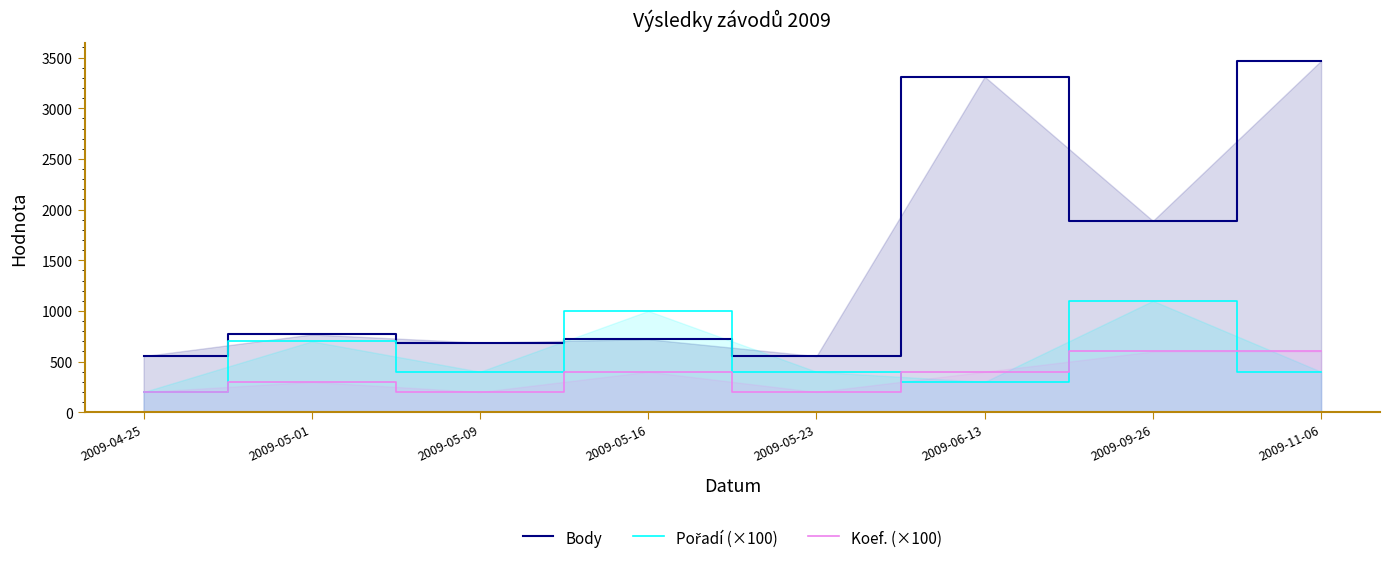

What is the label of the 8th point from the right?

2009-04-25